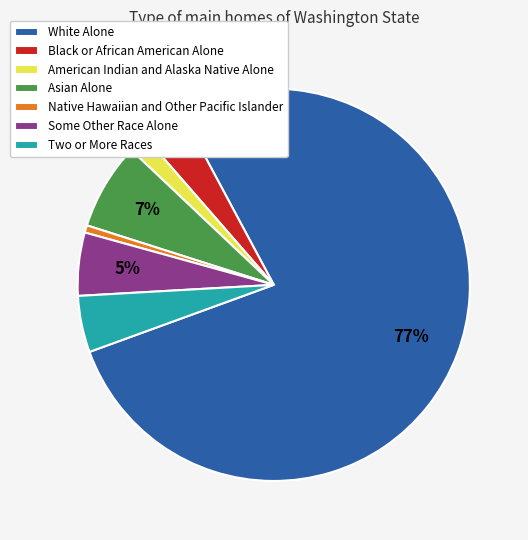

How many slices are in this pie chart?

7